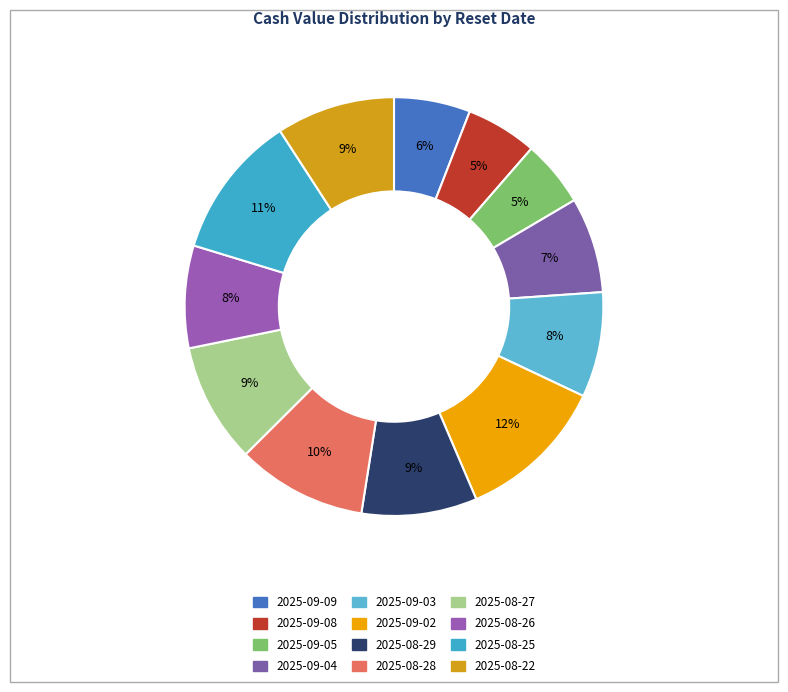

What percentage is the 2025-09-04 slice, to the nearest percent?

7%